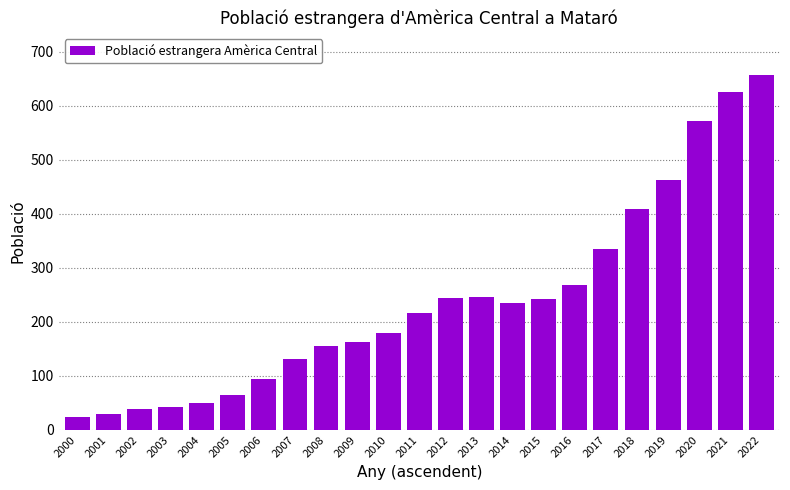

Between 2005 and 2016, which is larger?

2016